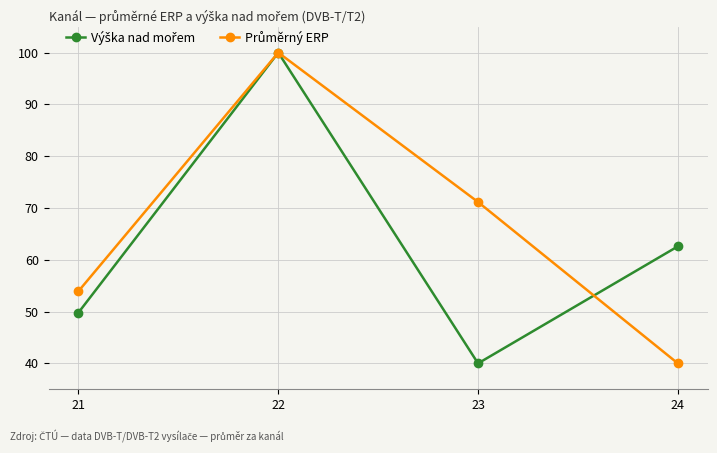

At which category is the sum across all series the highest?

22